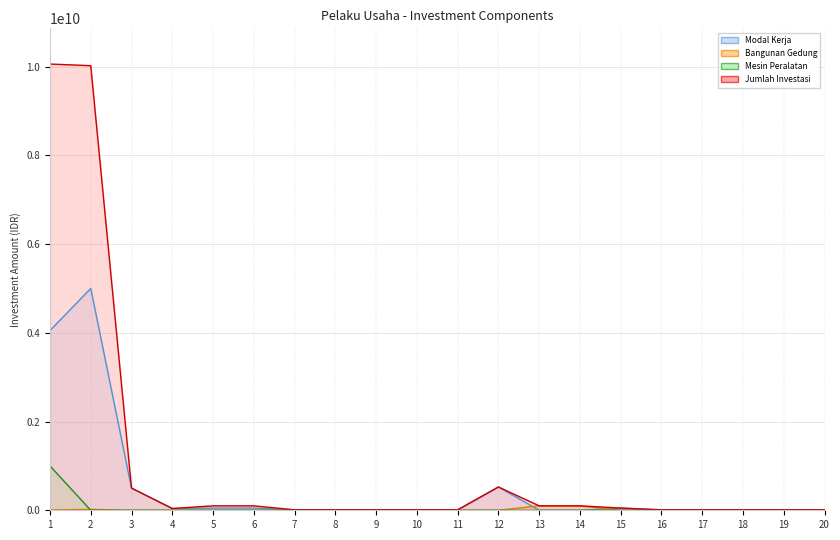

Reading right to left, list all the values displayed in this chart.

Modal Kerja: 20=10000000	19=10000000	18=10000000	17=10000000	16=10000000	15=50000000	14=0	13=0	12=525000000	11=10000000	10=10000000	9=10000000	8=10000000	7=10000000	6=50000000	5=50000000	4=40000000	3=500000000	2=5000000000	1=4050000000
Bangunan Gedung: 20=0	19=0	18=0	17=0	16=0	15=0	14=100000000	13=100000000	12=0	11=0	10=0	9=0	8=0	7=0	6=0	5=0	4=0	3=0	2=20000000	1=7000000
Mesin Peralatan: 20=0	19=0	18=0	17=0	16=0	15=1000000	14=0	13=0	12=0	11=0	10=0	9=0	8=0	7=0	6=0	5=0	4=0	3=0	2=0	1=1000000000
Jumlah Investasi: 20=10000000	19=10000000	18=10000000	17=10000000	16=10000000	15=50000000	14=100000000	13=100000000	12=525000000	11=10000000	10=10000000	9=10000000	8=10000000	7=10000000	6=100000000	5=100000000	4=40000000	3=500000000	2=10020000000	1=10057000000